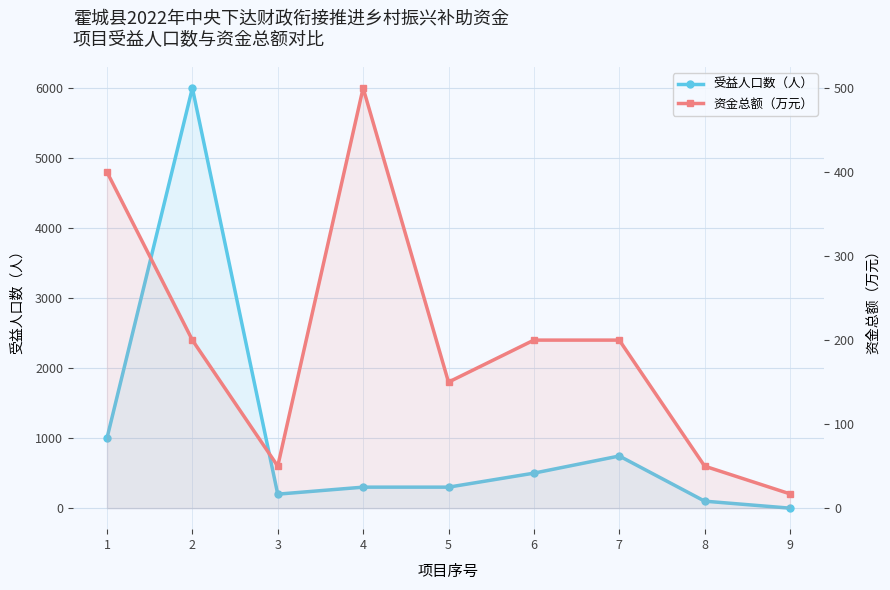

Which label corresponds to the smallest value in the chart?

9